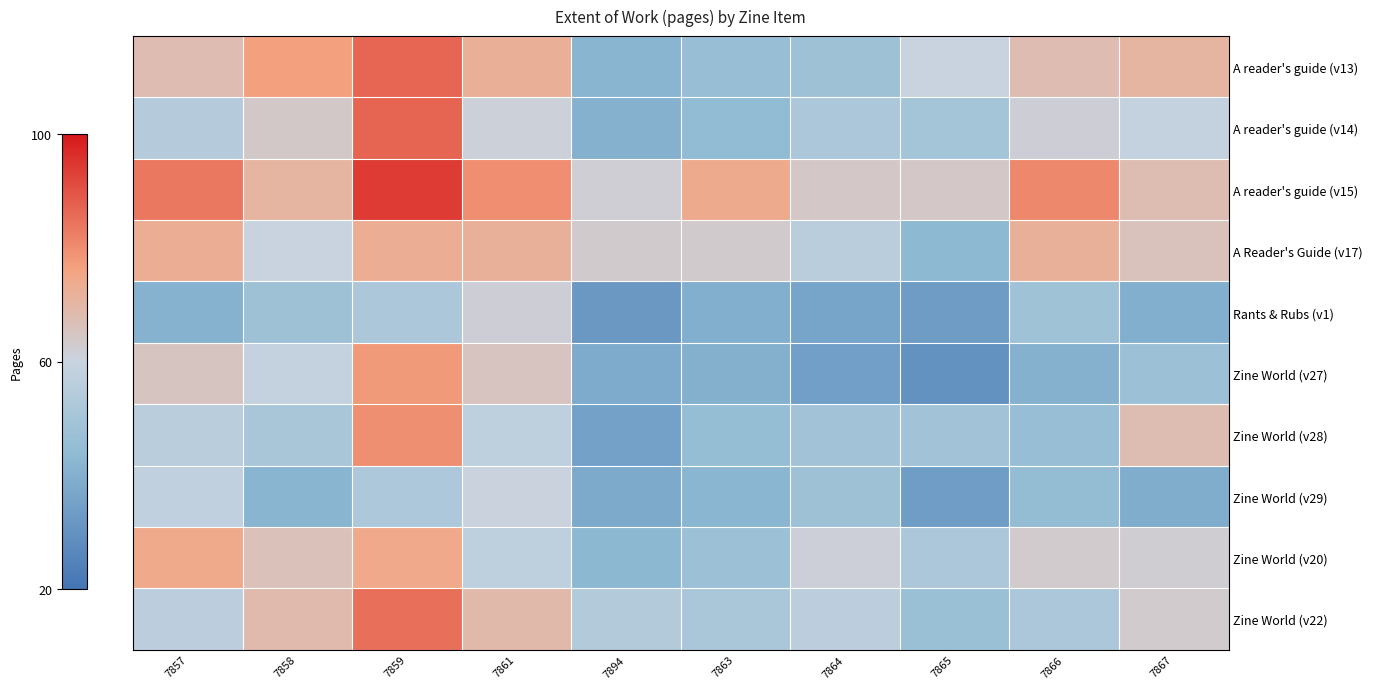

Reading right to left, extract all data points from this chart.

A reader's guide (v13): 7867=70.5	7866=67.9	7865=59.8	7864=47.9	7863=45.7	7894=41.7	7861=72.4	7859=86.6	7858=76.8	7857=68.0
A reader's guide (v14): 7867=58.5	7866=61.9	7865=49.6	7864=51.8	7863=44.4	7894=40.4	7861=61.1	7859=87.0	7858=64.0	7857=54.5
A reader's guide (v15): 7867=67.6	7866=80.7	7865=64.3	7864=64.3	7863=73.8	7894=61.9	7861=79.8	7859=94.0	7858=70.3	7857=83.7
A Reader's Guide (v17): 7867=66.1	7866=71.9	7865=43.3	7864=55.8	7863=63.4	7894=63.2	7861=72.0	7859=72.6	7858=60.1	7857=72.6
Rants & Rubs (v1): 7867=39.9	7866=48.6	7865=33.5	7864=36.0	7863=39.9	7894=32.0	7861=61.8	7859=51.8	7858=47.9	7857=40.9
Zine World (v27): 7867=47.3	7866=40.6	7865=29.7	7864=34.6	7863=40.0	7894=38.3	7861=65.5	7859=77.5	7858=58.6	7857=65.3
Zine World (v28): 7867=67.7	7866=45.8	7865=48.8	7864=49.0	7863=45.5	7894=35.2	7861=57.1	7859=79.4	7858=51.0	7857=55.8
Zine World (v29): 7867=39.3	7866=45.1	7865=34.0	7864=48.0	7863=42.5	7894=38.0	7861=60.6	7859=52.1	7858=41.8	7857=57.5
Zine World (v20): 7867=62.3	7866=63.0	7865=51.8	7864=61.5	7863=47.3	7894=43.0	7861=57.0	7859=74.4	7858=66.5	7857=74.2
Zine World (v22): 7867=63.0	7866=51.6	7865=46.8	7864=56.5	7863=51.4	7894=54.0	7861=69.0	7859=84.8	7858=68.6	7857=56.4